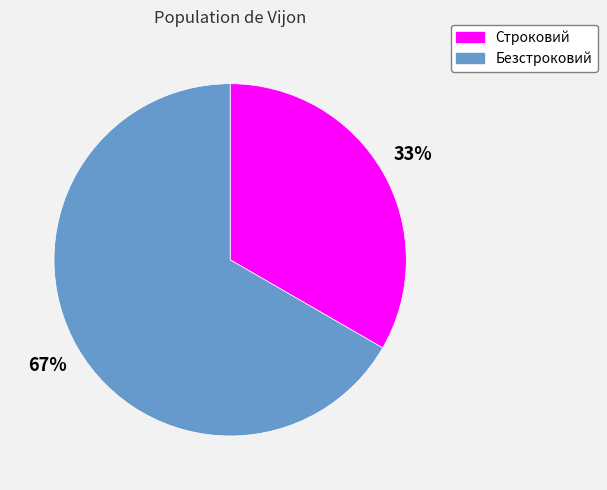

Is Безстроковий the majority of the pie?

Yes